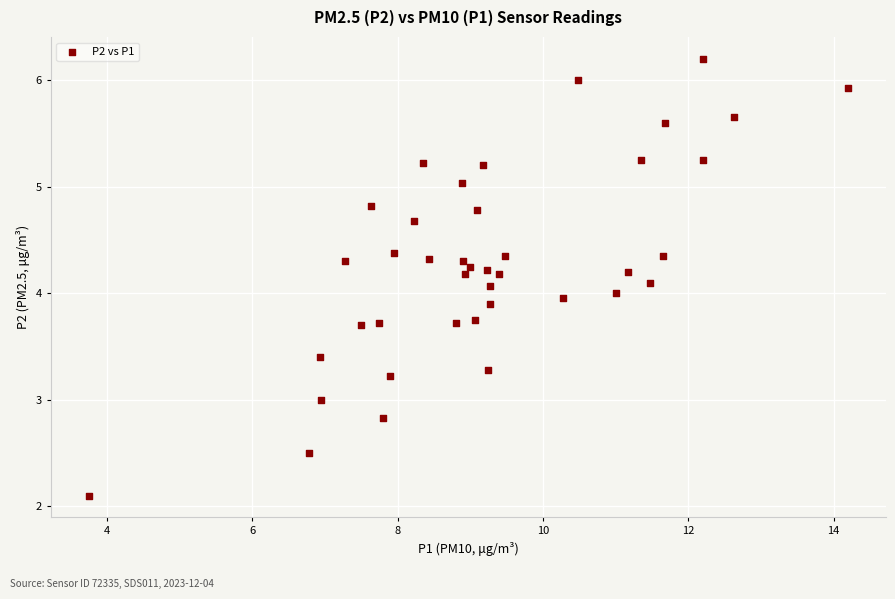

What is the range of X values (max minus min)?

10.4